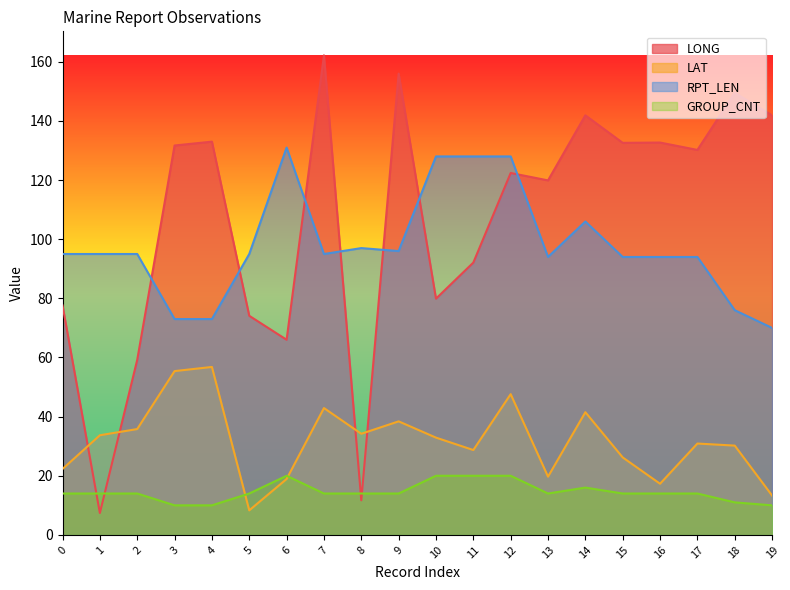

The GROUP_CNT series shows 14.0 at 5. True or false?

True